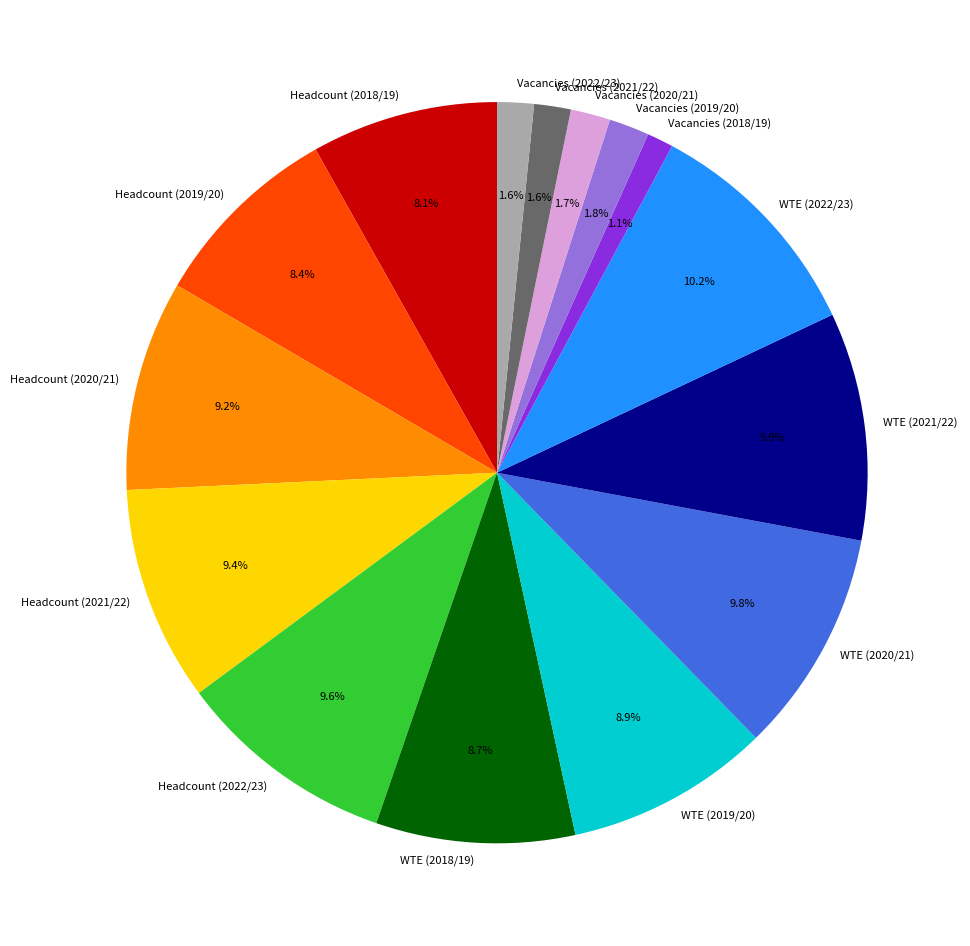

The WTE (2019/20) slice represents 9% of the pie. True or false?

True